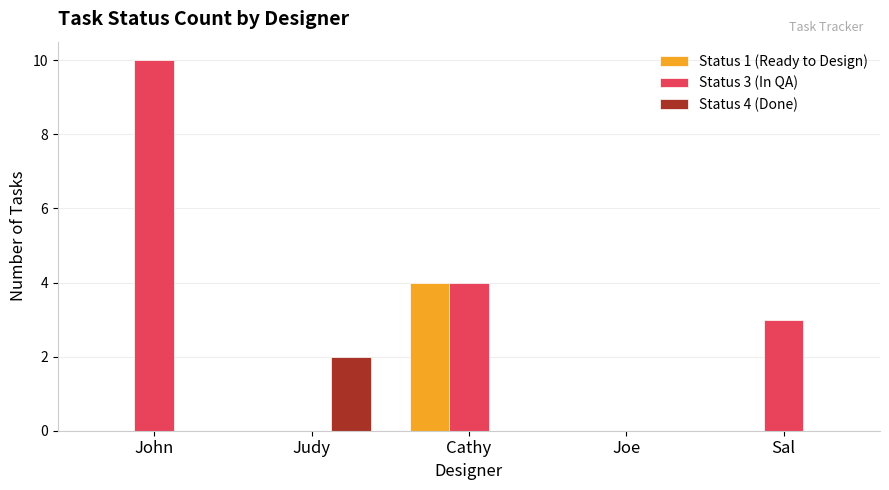

Between Joe and Sal, which series saw the biggest shift?

Status 3 (In QA)